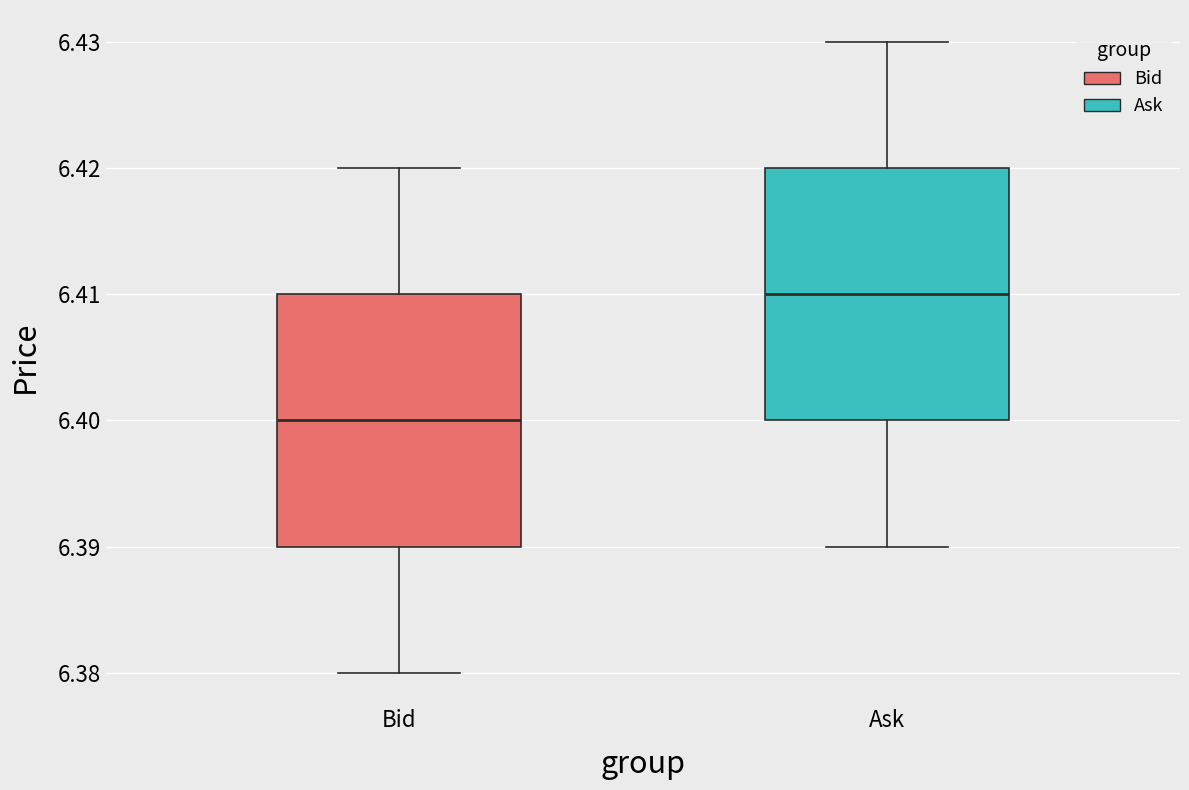

Where does the median line of the box for Ask sit on the y-axis? The values are not printed on the chart, so give them approximately, as read against the axis.

6.41